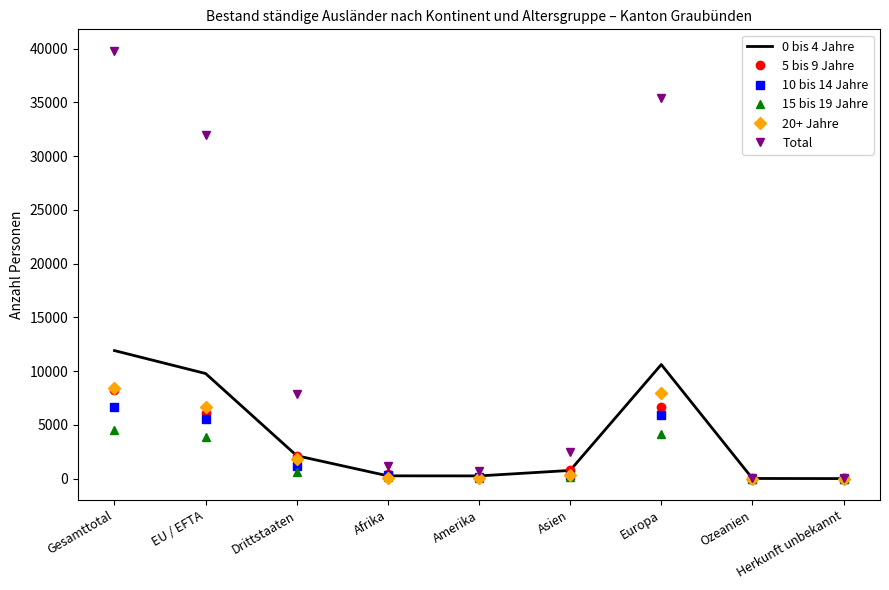

What is the approximate value of Total at EU / EFTA?

31987